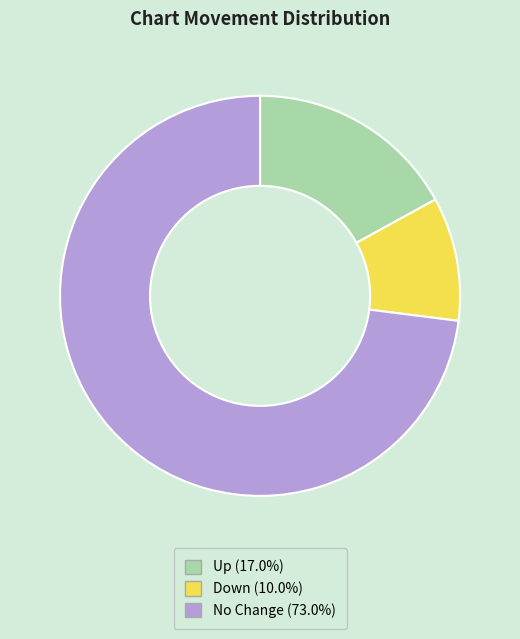

Is there a majority slice in this chart?

Yes